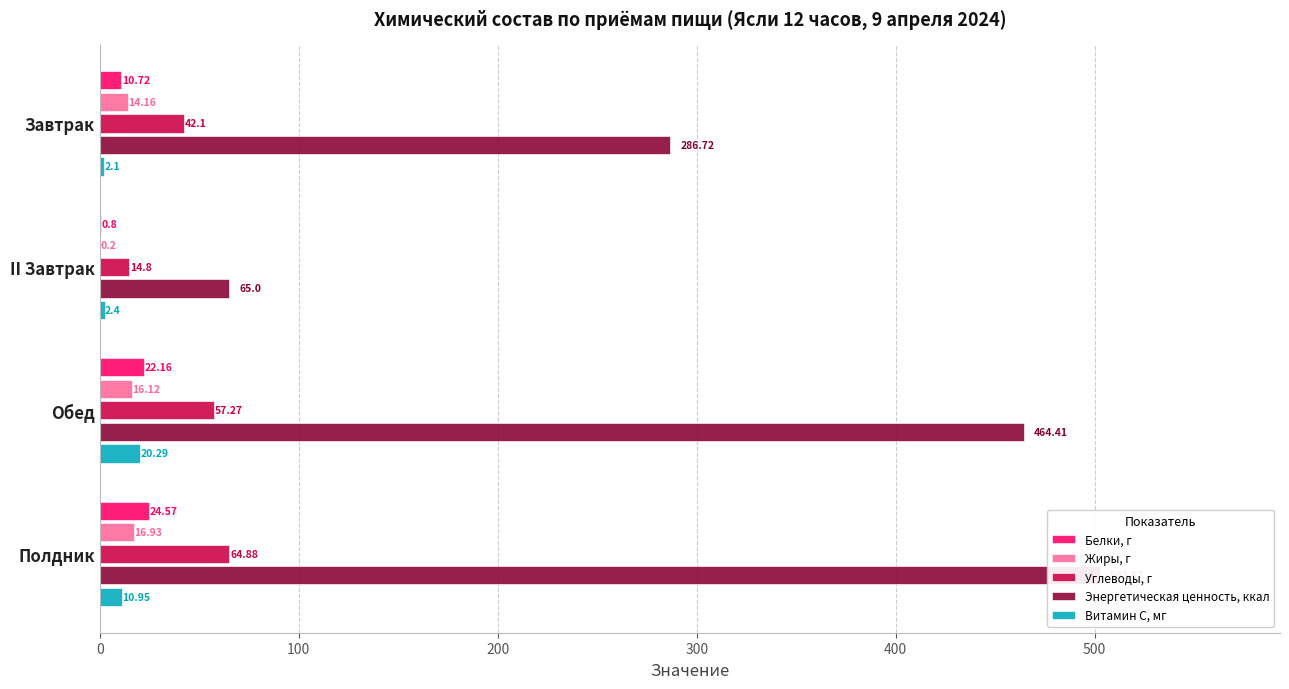

At Полдник, list the series in order from smallest to largest.

Витамин С, мг, Жиры, г, Белки, г, Углеводы, г, Энергетическая ценность, ккал